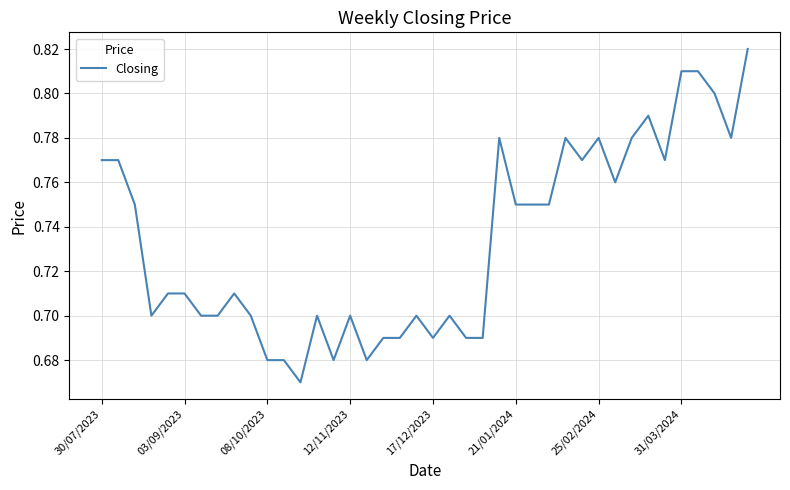

How many lines are shown in the chart?

1